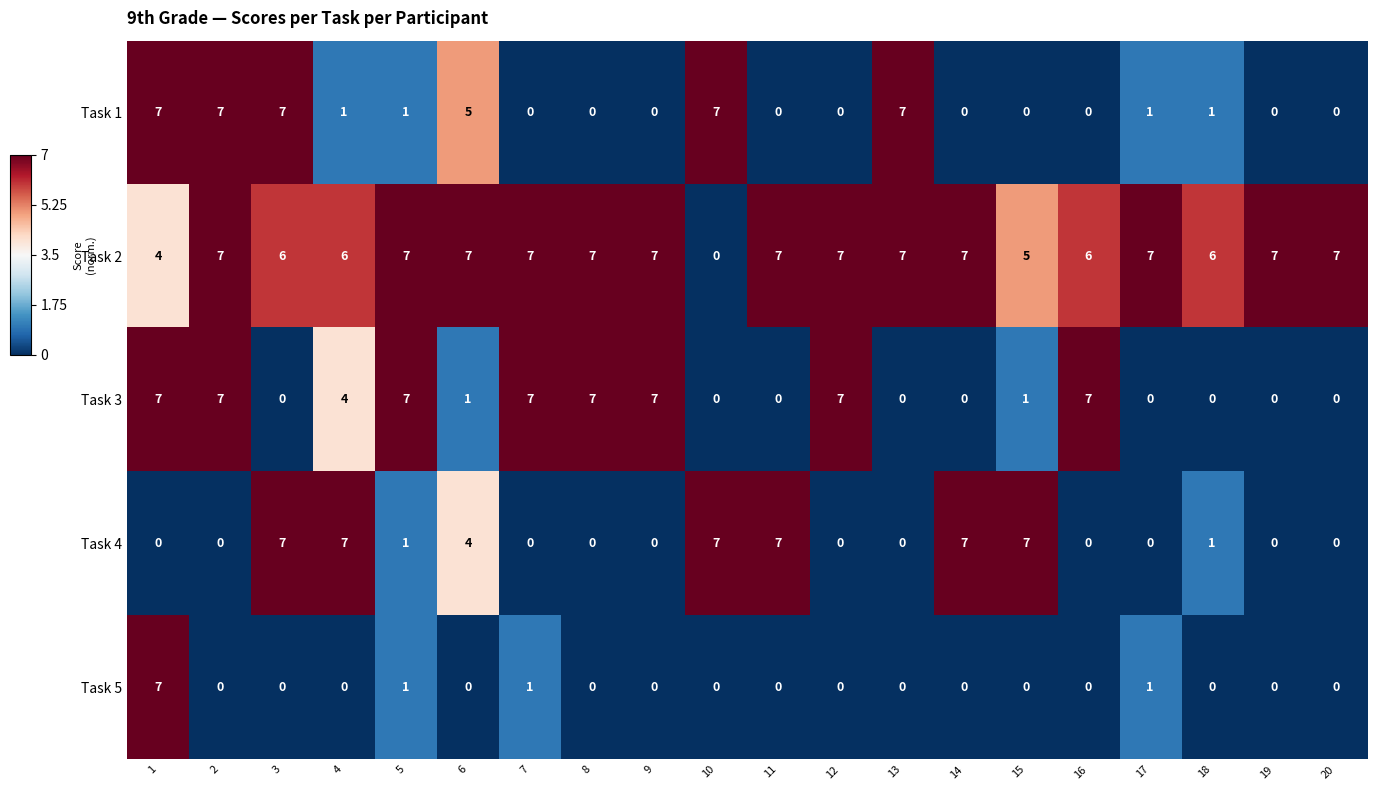

What is the smallest value displayed?

0